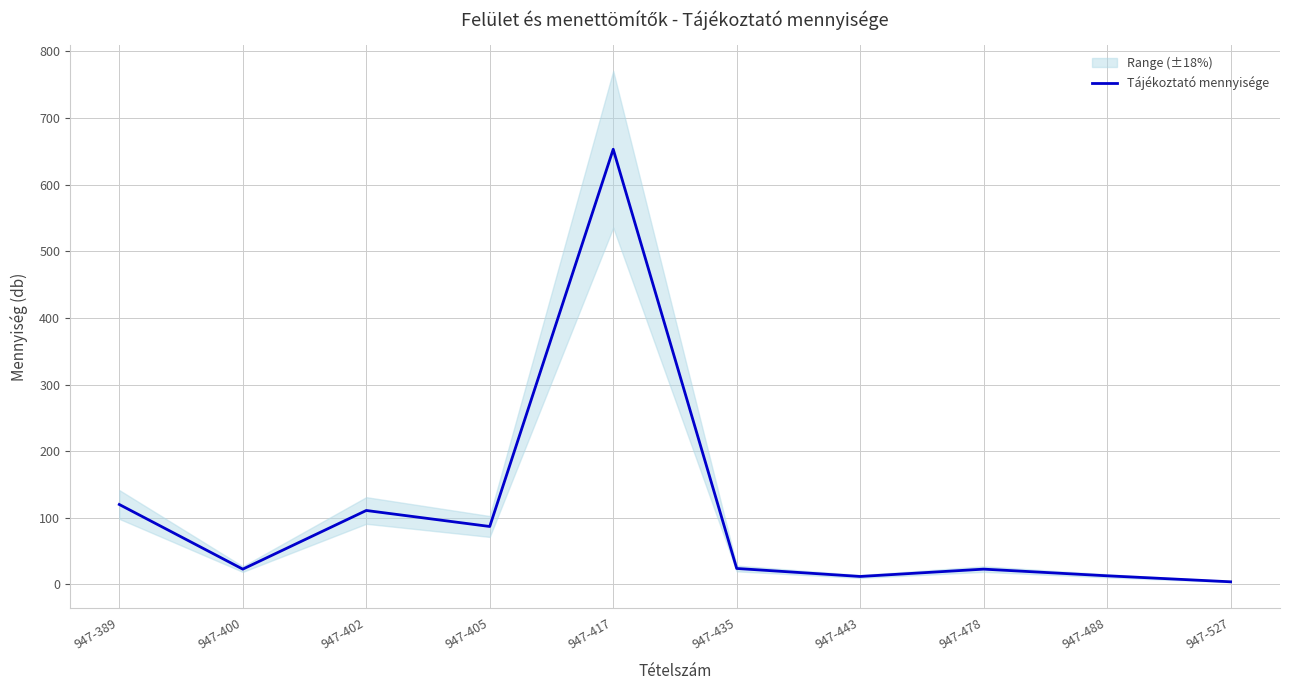

Where does the data first go above 24?

947-389